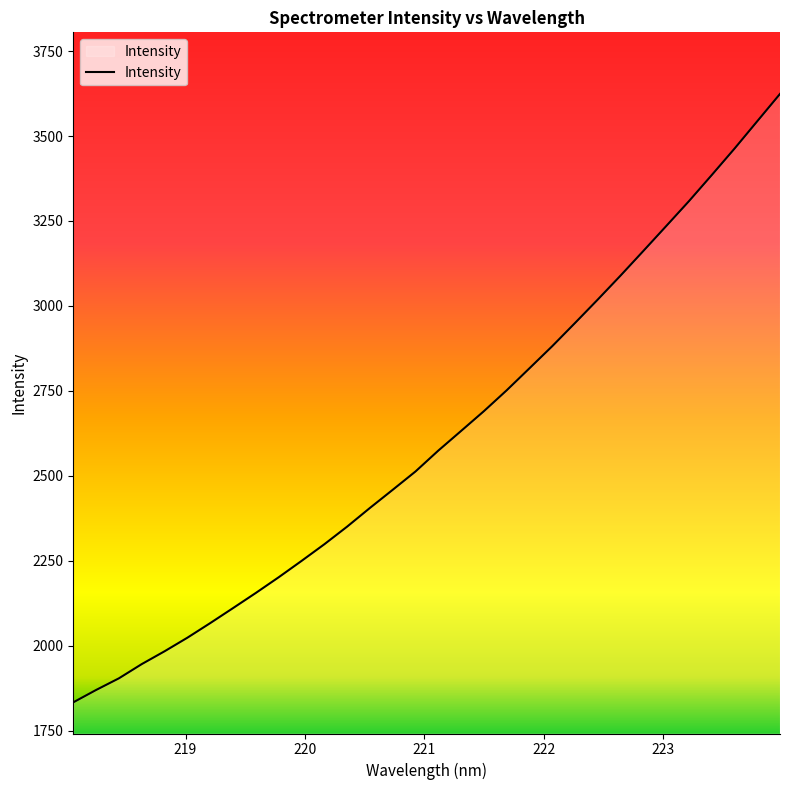

What is the difference between the maximum and minimum values?

1790.1